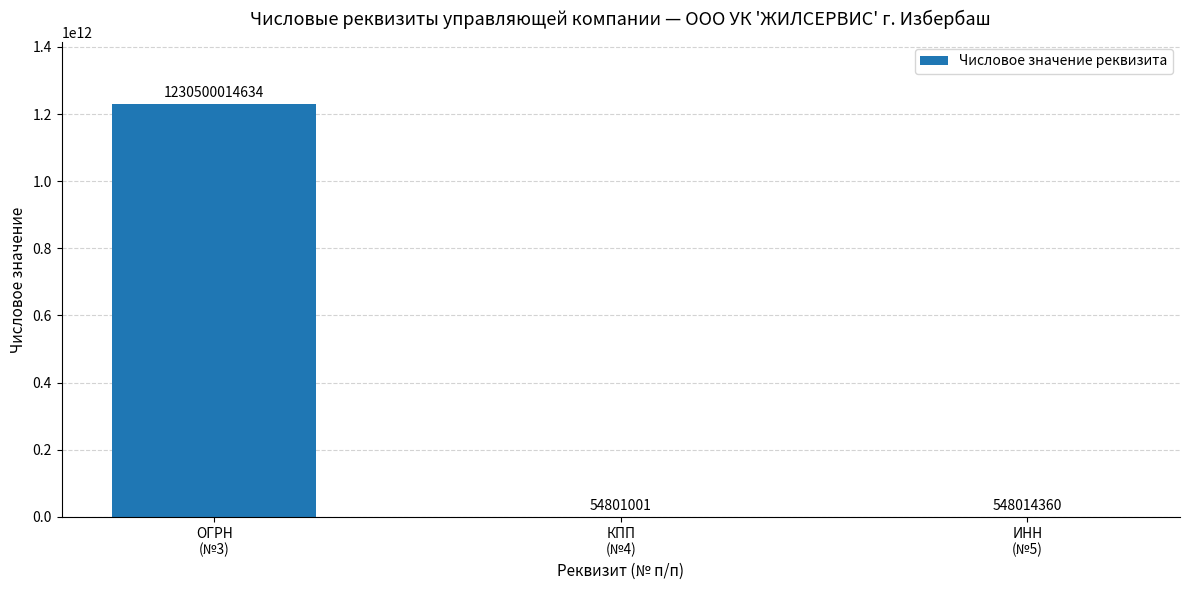

What is the average value?

410367609998